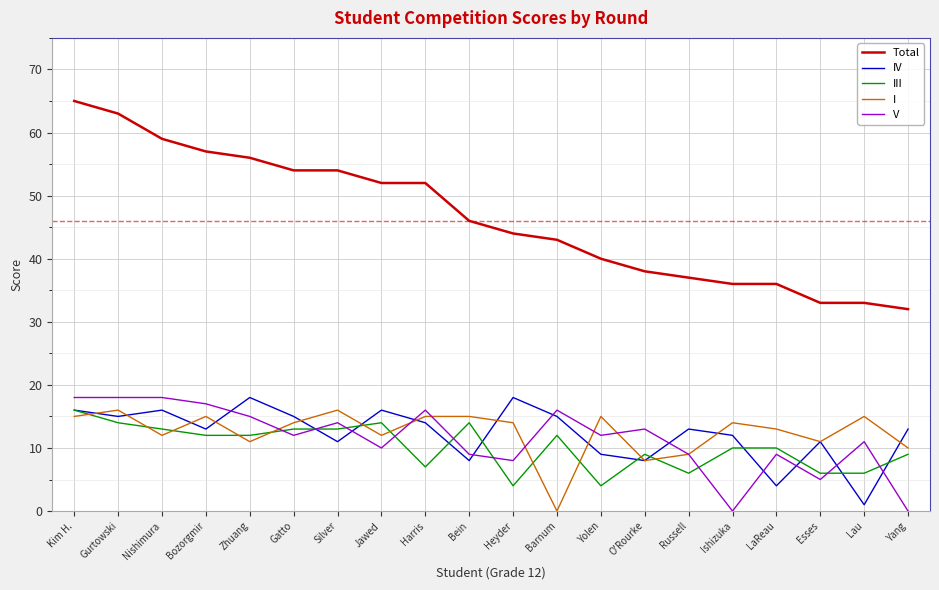

Reading left to right, list all the values displayed in this chart.

Total: Kim H.=65	Gurtowski=63	Nishimura=59	Bozorgmir=57	Zhuang=56	Gatto=54	Silver=54	Jawed=52	Harris=52	Bein=46	Heyder=44	Barnum=43	Yolen=40	O'Rourke=38	Russell=37	Ishizuka=36	LaReau=36	Esses=33	Lau=33	Yang=32
IV: Kim H.=16	Gurtowski=15	Nishimura=16	Bozorgmir=13	Zhuang=18	Gatto=15	Silver=11	Jawed=16	Harris=14	Bein=8	Heyder=18	Barnum=15	Yolen=9	O'Rourke=8	Russell=13	Ishizuka=12	LaReau=4	Esses=11	Lau=1	Yang=13
III: Kim H.=16	Gurtowski=14	Nishimura=13	Bozorgmir=12	Zhuang=12	Gatto=13	Silver=13	Jawed=14	Harris=7	Bein=14	Heyder=4	Barnum=12	Yolen=4	O'Rourke=9	Russell=6	Ishizuka=10	LaReau=10	Esses=6	Lau=6	Yang=9
I: Kim H.=15	Gurtowski=16	Nishimura=12	Bozorgmir=15	Zhuang=11	Gatto=14	Silver=16	Jawed=12	Harris=15	Bein=15	Heyder=14	Barnum=0	Yolen=15	O'Rourke=8	Russell=9	Ishizuka=14	LaReau=13	Esses=11	Lau=15	Yang=10
V: Kim H.=18	Gurtowski=18	Nishimura=18	Bozorgmir=17	Zhuang=15	Gatto=12	Silver=14	Jawed=10	Harris=16	Bein=9	Heyder=8	Barnum=16	Yolen=12	O'Rourke=13	Russell=9	Ishizuka=0	LaReau=9	Esses=5	Lau=11	Yang=0